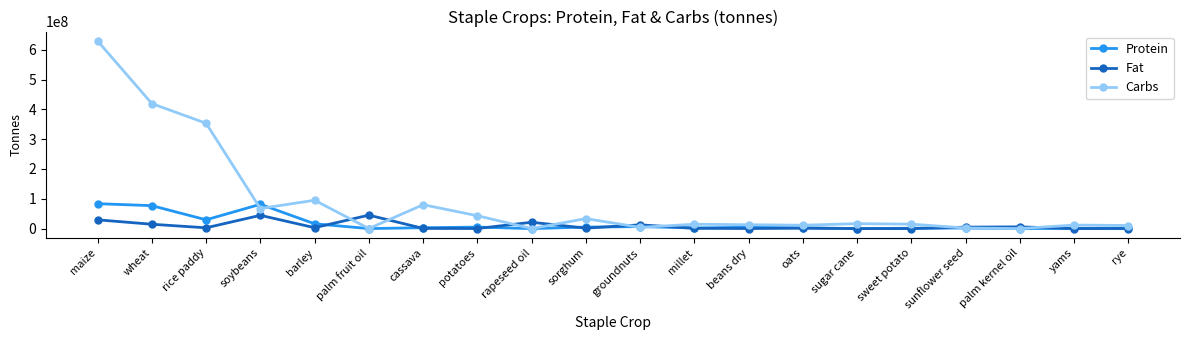

What is the label of the 8th point from the right?

beans dry